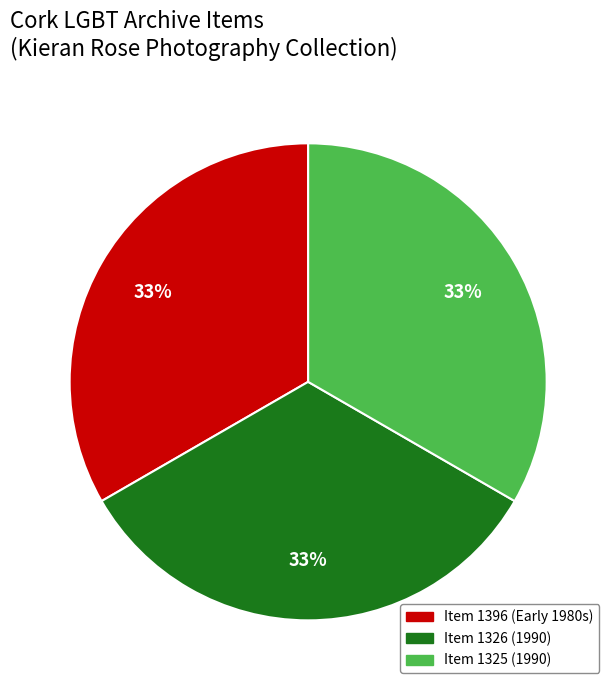

Does any single category account for the majority?

No